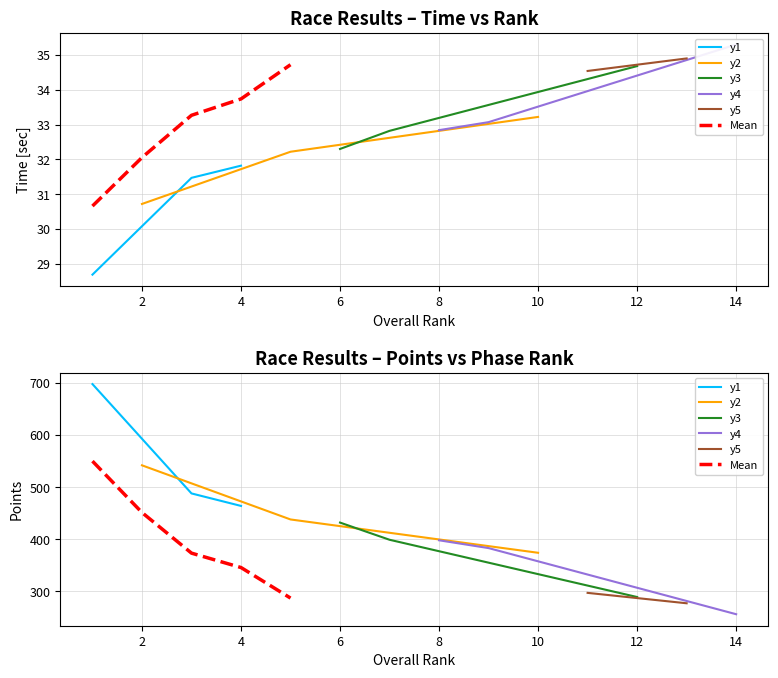

At which label does Body first exceed 399?

1